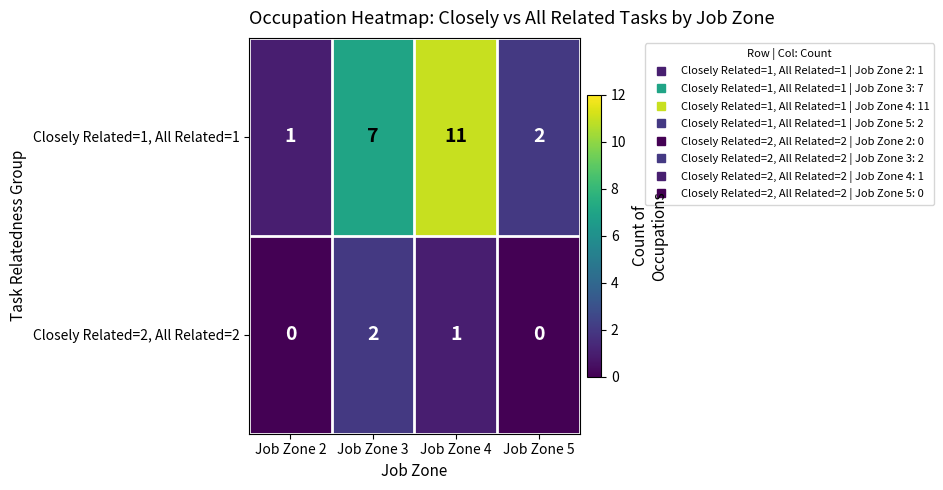

Which category has the highest value across all series?

Job Zone 4